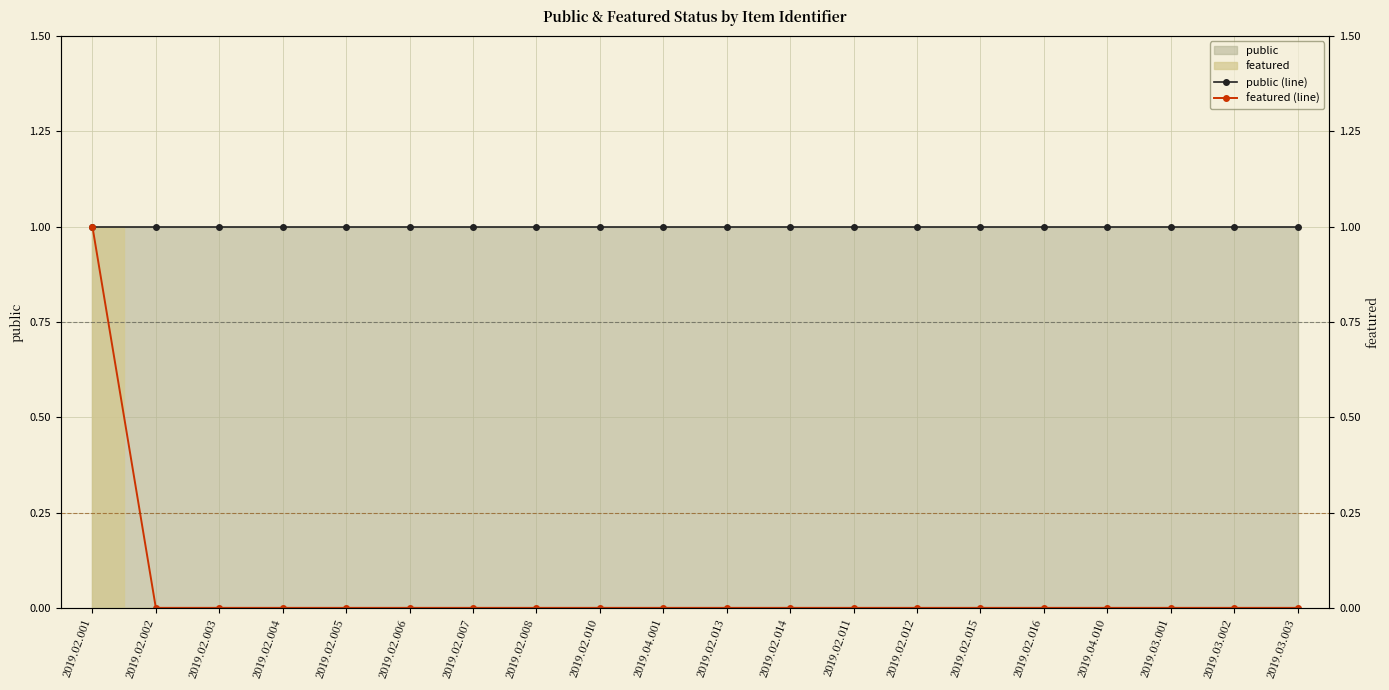

Rank the series by their maximum value, from lowest to highest.

public (line), featured (line)